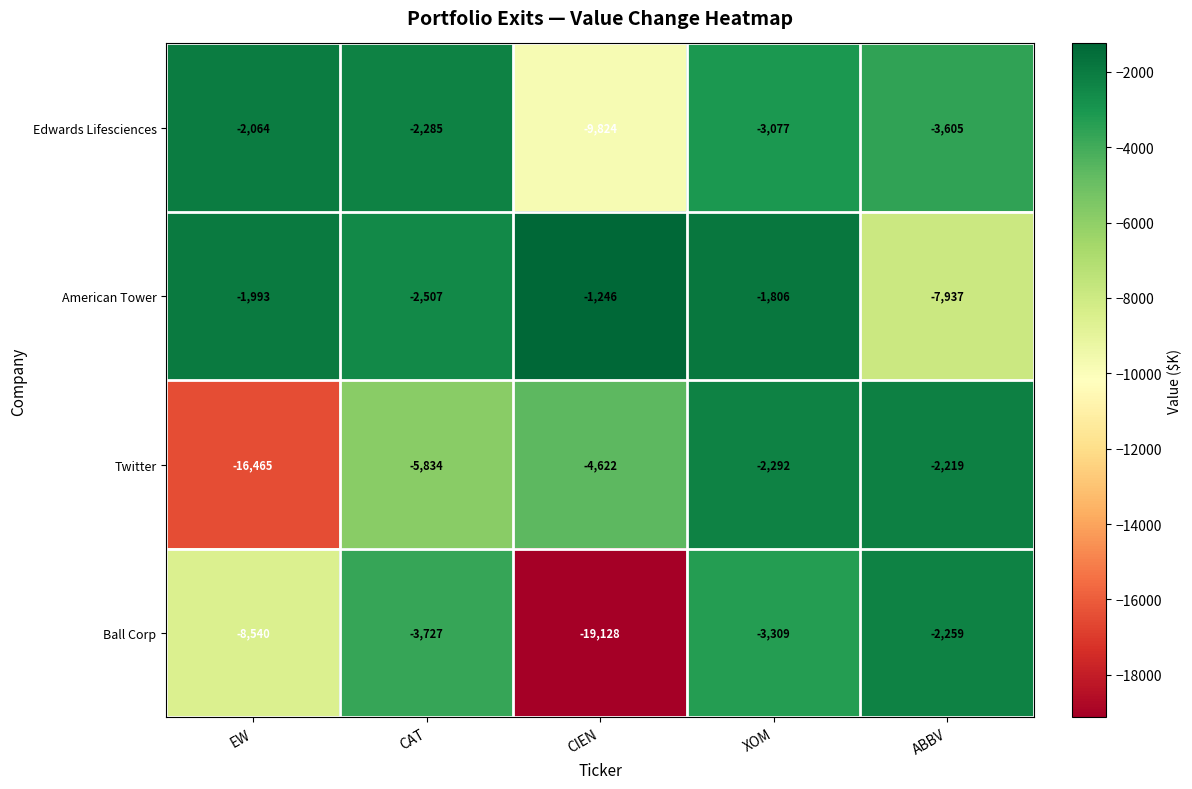

At which category is the sum across all series the highest?

XOM